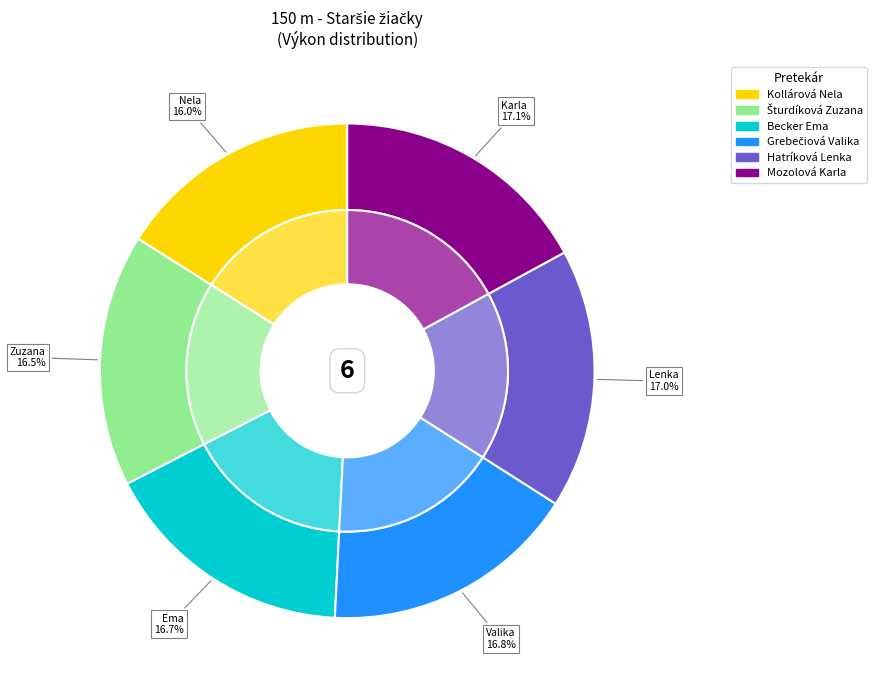

Rank the categories by value from lowest to highest.

Kollárová Nela, Šturdíková Zuzana, Becker Ema, Grebečiová Valika, Hatríková Lenka, Mozolová Karla